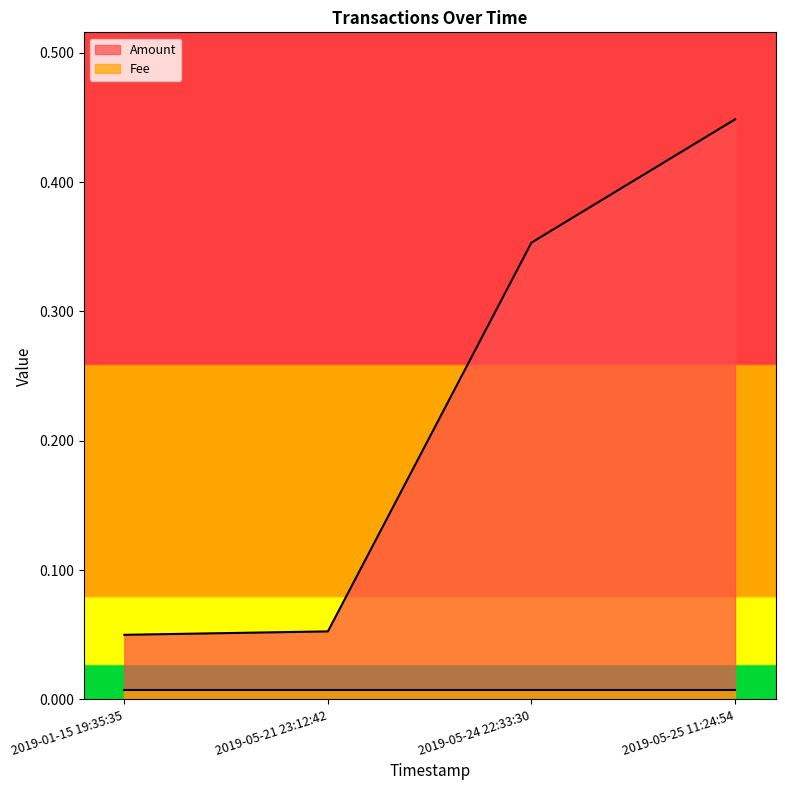

At which label is the value closest to 0?

2019-01-15 19:35:35